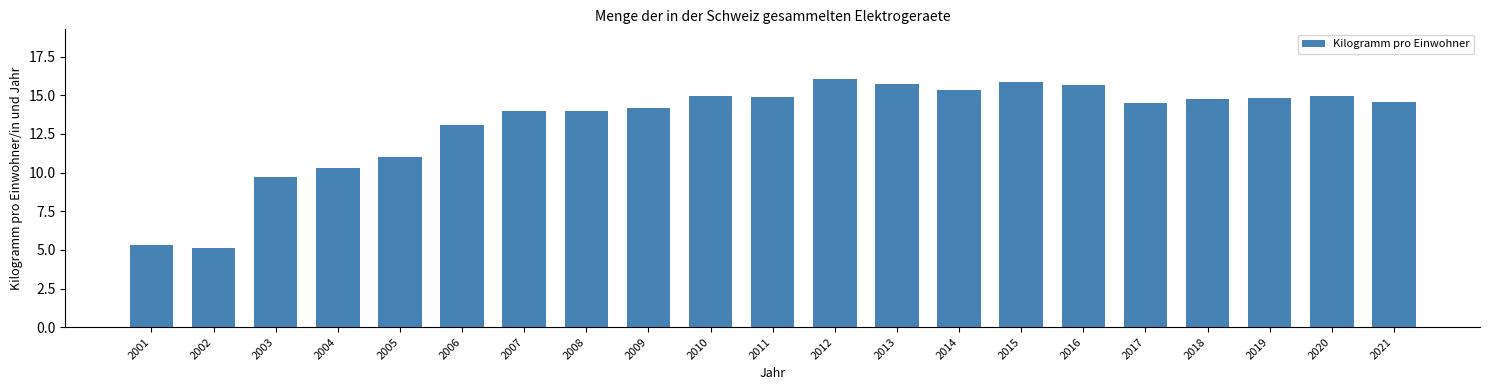

What is the difference between the values at 2005 and 2008?

3.0